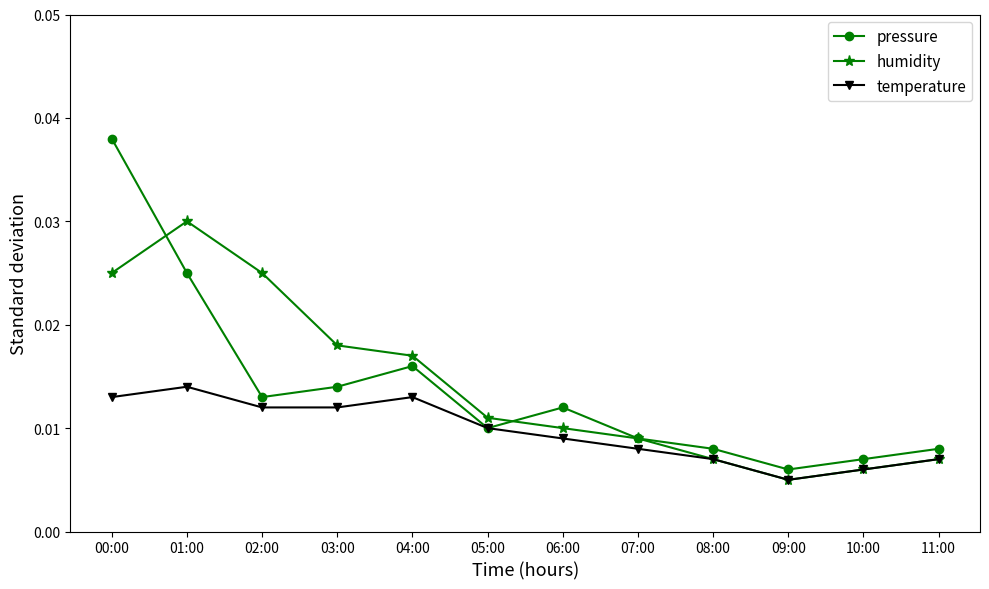

Rank the series by their maximum value, from highest to lowest.

pressure, humidity, temperature